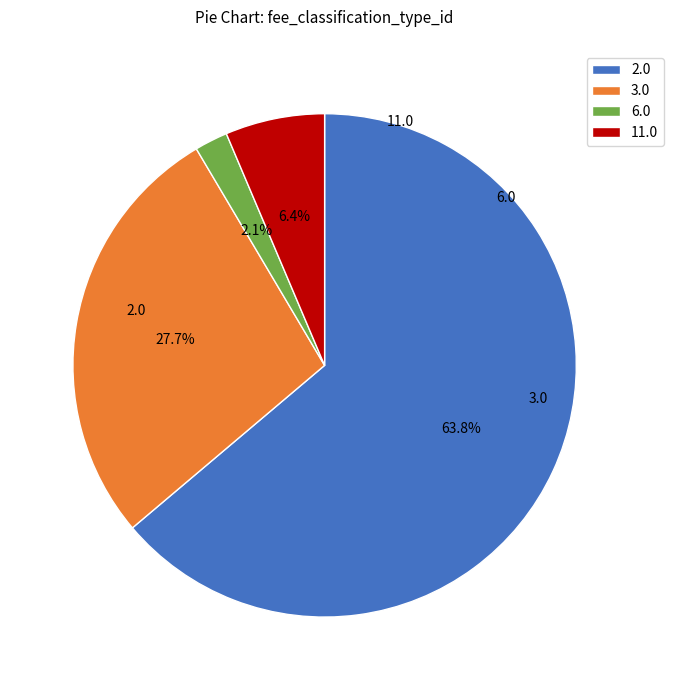

Which slice is the smallest?

6.0